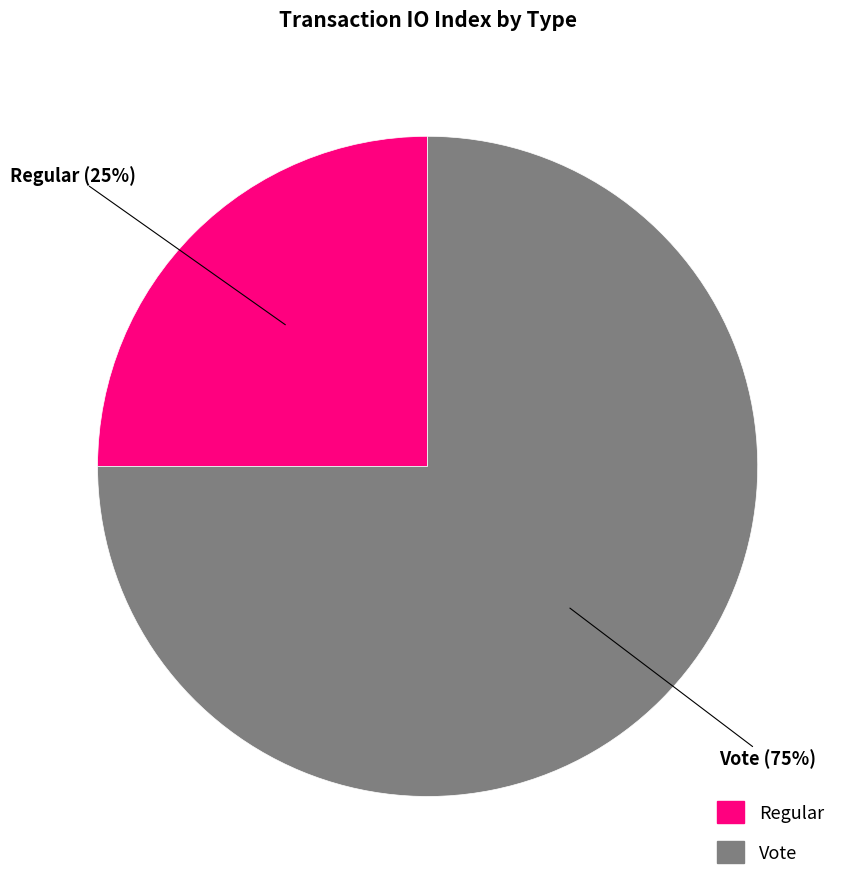

Do Regular and Vote together represent more than half of the pie?

Yes